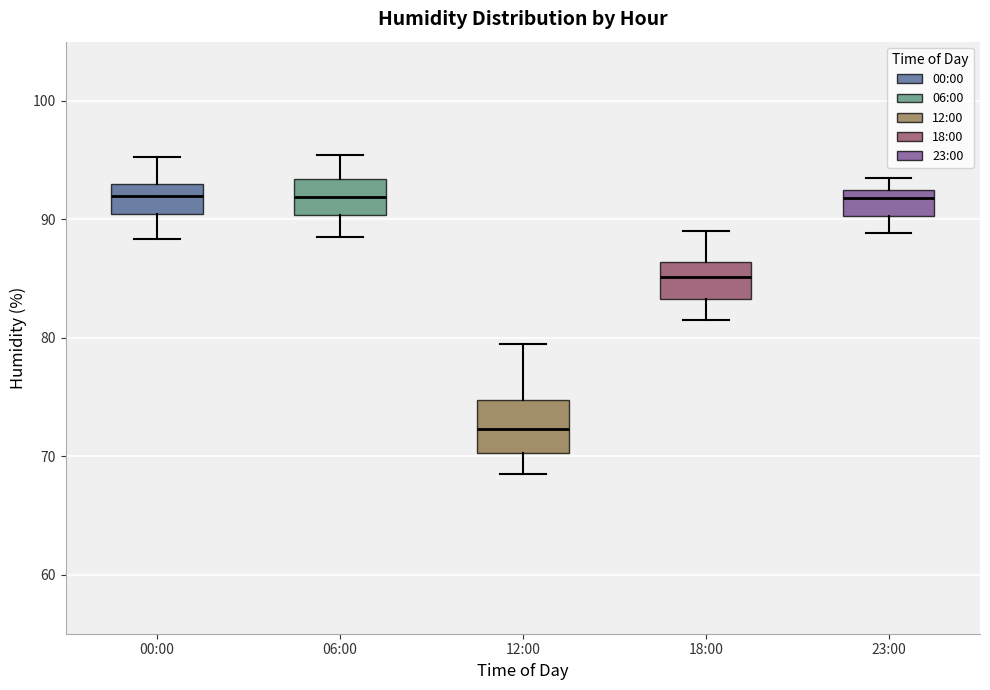

Which box has the lowest median line?

12:00